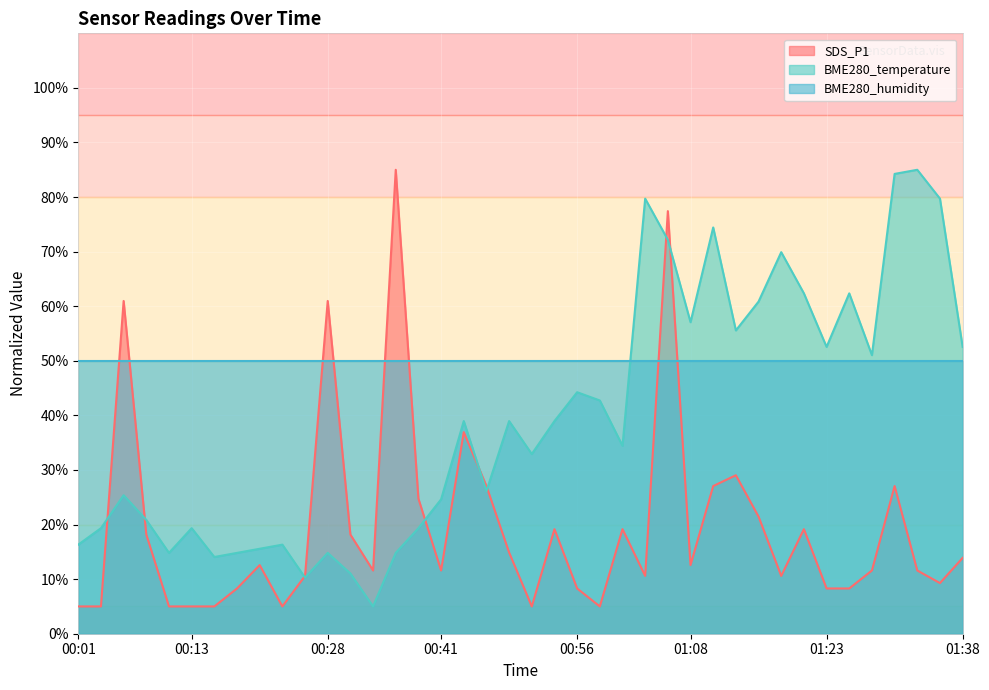

Rank the series at 01:18 from lowest to highest value.

SDS_P1, BME280_temperature